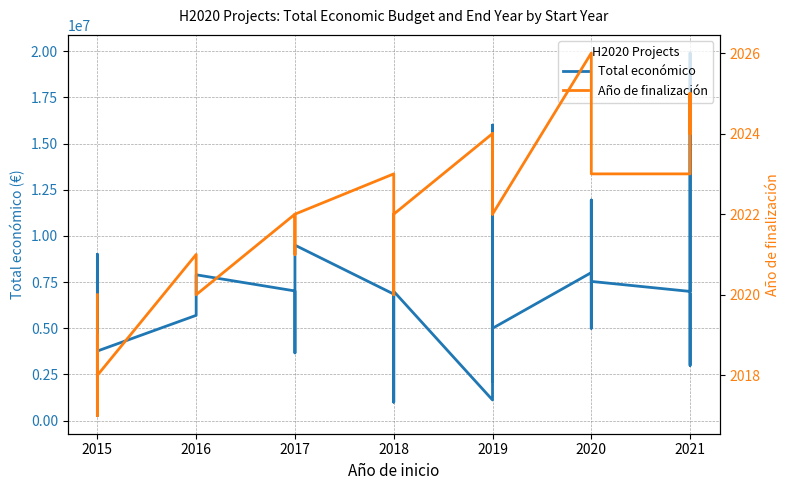

What is the difference between the highest and lowest values at 2018?

6848027